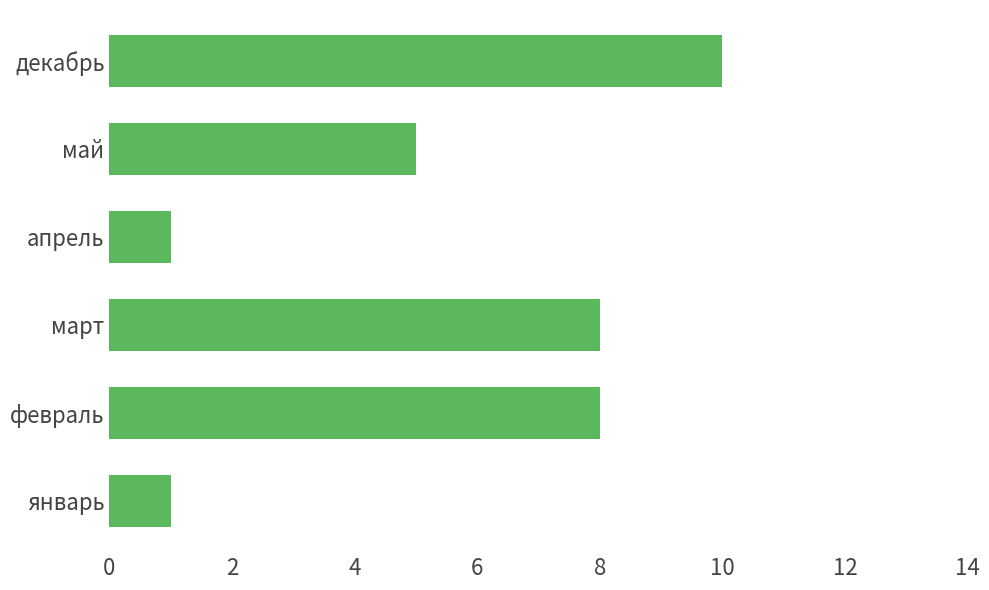

What is the sum of the values at апрель and февраль?

9